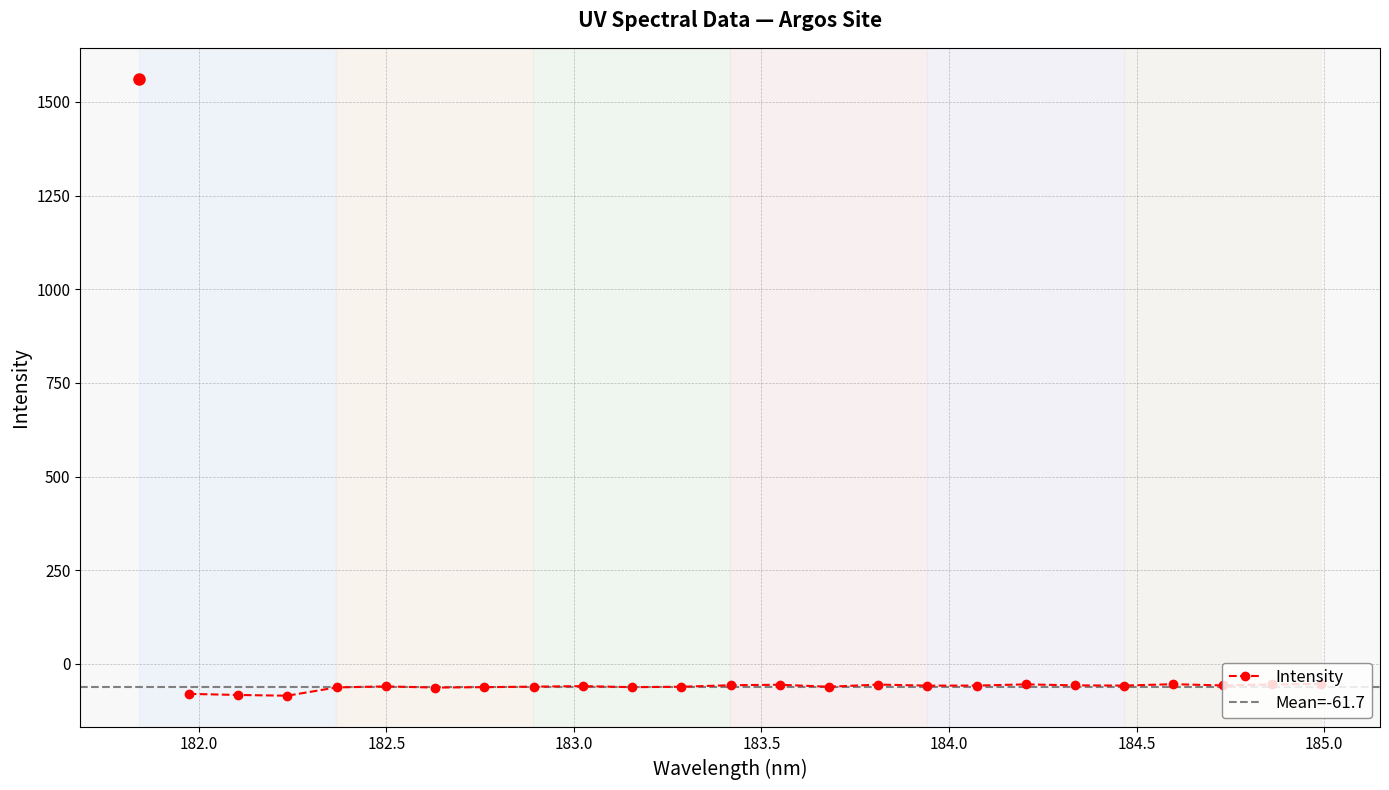

Reading right to left, what are all the values shown in this chart?

-53.8	-55.2	-57.8	-54.4	-58.1	-57.5	-54.9	-58.2	-58.3	-55.5	-61.2	-55.9	-57.2	-61.3	-62.4	-59.6	-61.0	-62.4	-63.4	-60.3	-63.1	-85.2	-83.2	-80.3	1562.2